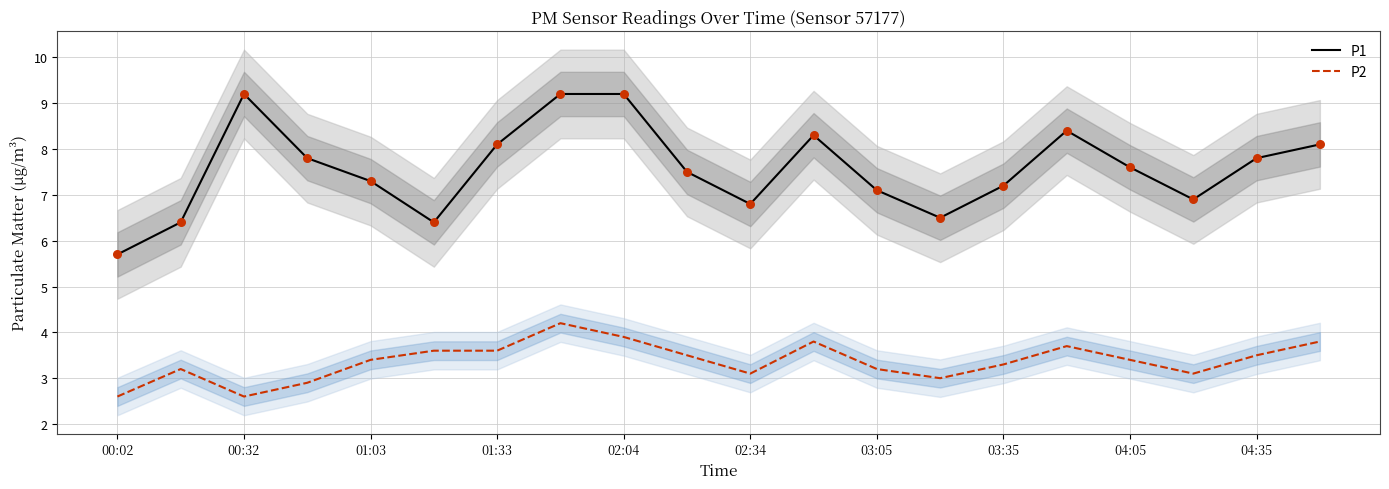

Is the value of P2 at 01:33 greater than the value of P1 at 04:05?

No